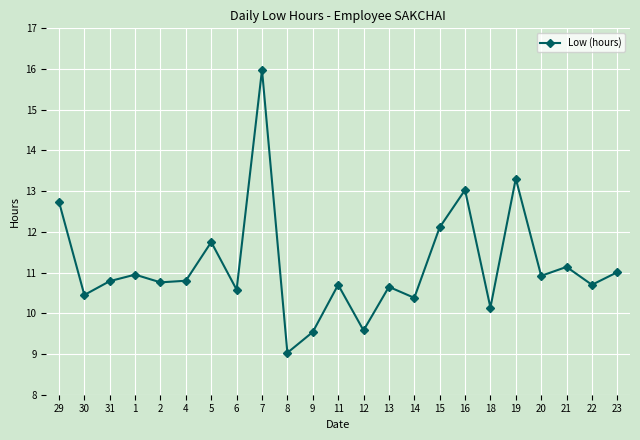

What is the label of the 18th point from the right?

4